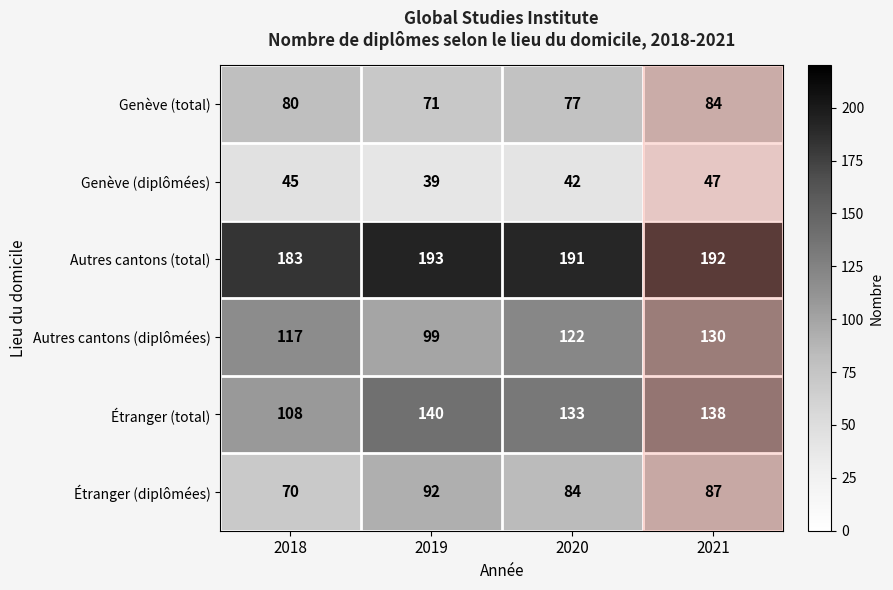

What is the highest value of the Genève (diplômées) series?

47